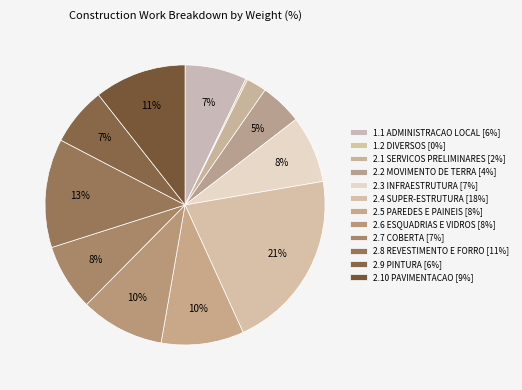

What percentage is NOT represented by 2.6 ESQUADRIAS E VIDROS?

90.3%